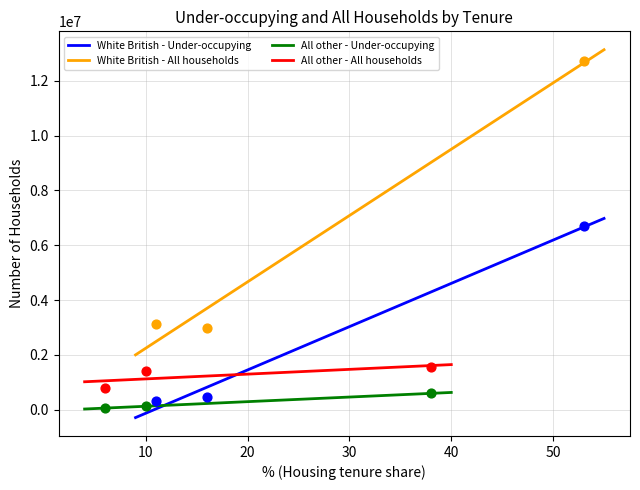

True or false: White British - All households and White British - Under-occupying cross at least once.

False